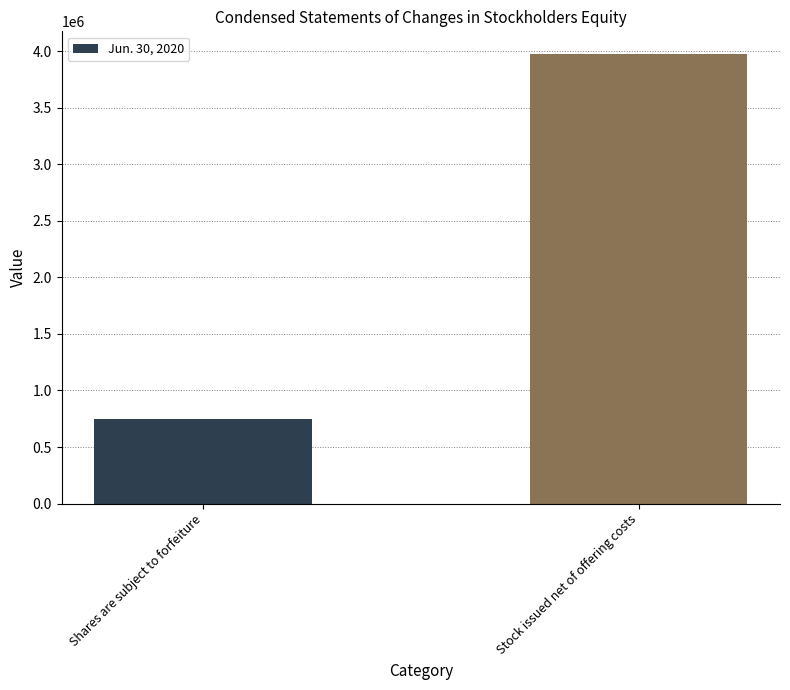

Rank the categories by value from highest to lowest.

Stock issued net of offering costs, Shares are subject to forfeiture